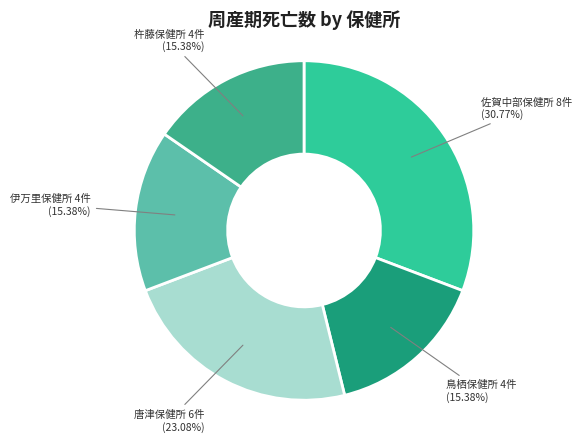

Is there a majority slice in this chart?

No